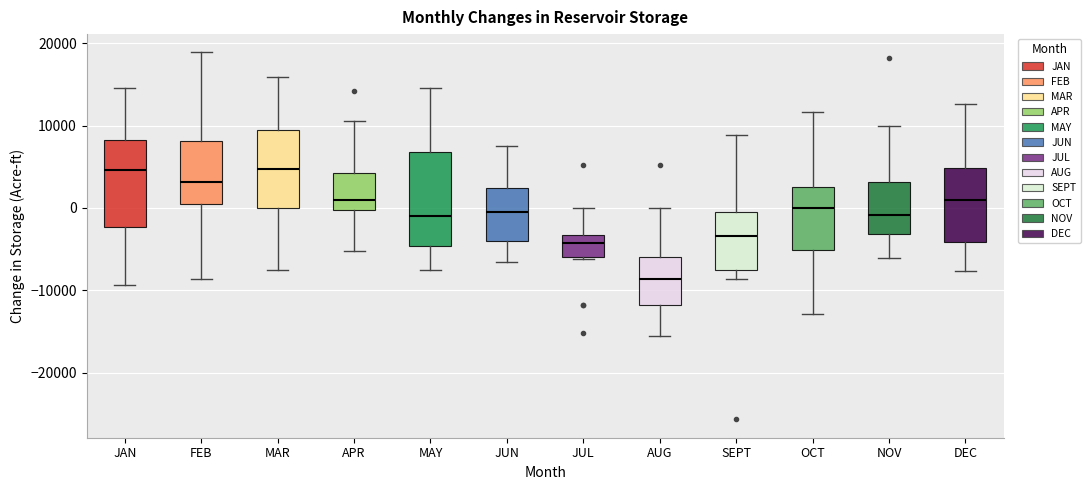

Reading left to right, transcribe this box plot: for each box, give where its median line is, the range the box spans, and where its two whiskers end, as read against the y-axis. The values are not printed on the chart, so give them approximately, as read against the axis.

JAN: median 5000, box -2000 to 8000, whiskers -9000 to 15000
FEB: median 3000, box 0 to 8000, whiskers -9000 to 19000
MAR: median 5000, box 0 to 9000, whiskers -8000 to 16000
APR: median 1000, box 0 to 4000, whiskers -5000 to 11000
MAY: median -1000, box -5000 to 7000, whiskers -8000 to 15000
JUN: median 0, box -4000 to 2000, whiskers -7000 to 8000
JUL: median -4000, box -6000 to -3000, whiskers -6000 to 0
AUG: median -9000, box -12000 to -6000, whiskers -16000 to 0
SEPT: median -3000, box -8000 to 0, whiskers -9000 to 9000
OCT: median 0, box -5000 to 3000, whiskers -13000 to 12000
NOV: median -1000, box -3000 to 3000, whiskers -6000 to 10000
DEC: median 1000, box -4000 to 5000, whiskers -8000 to 13000